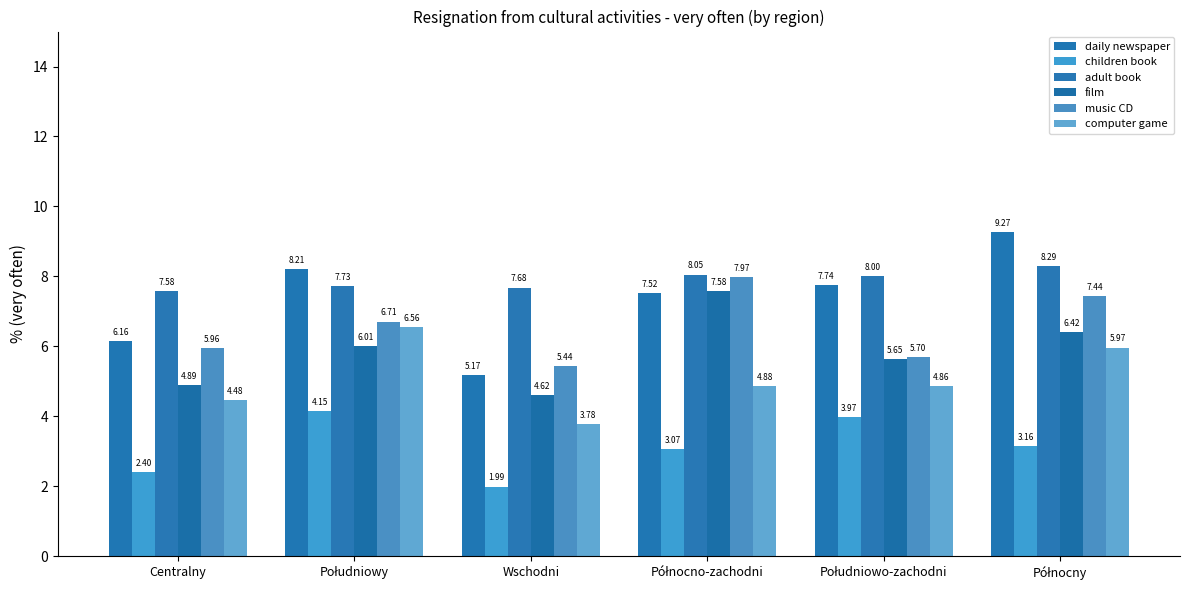

Rank the series by their maximum value, from highest to lowest.

daily newspaper, adult book, music CD, film, computer game, children book